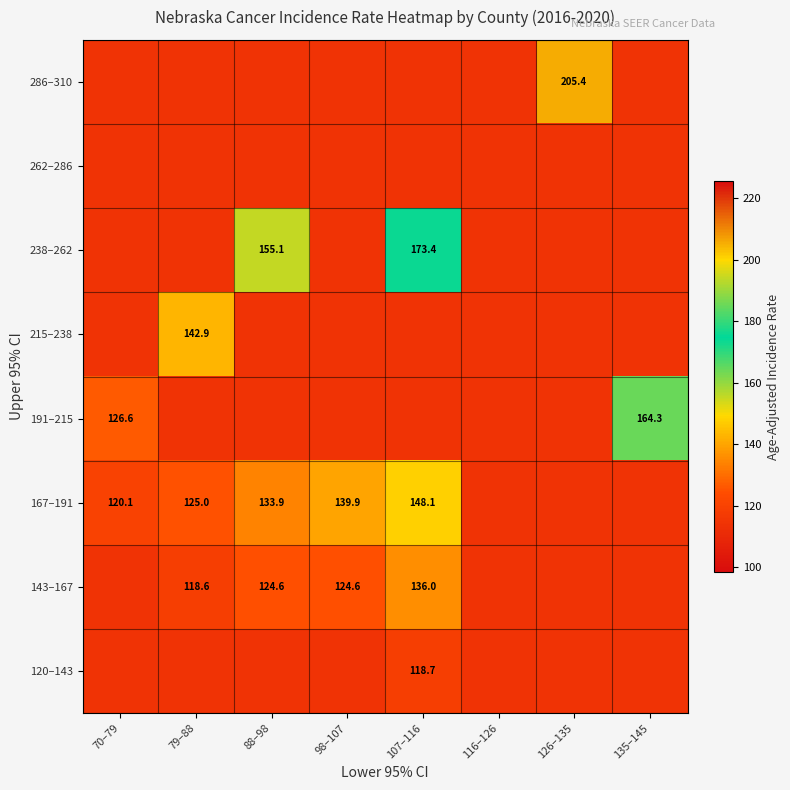

Between 79–88 and 70–79, which is larger?

79–88